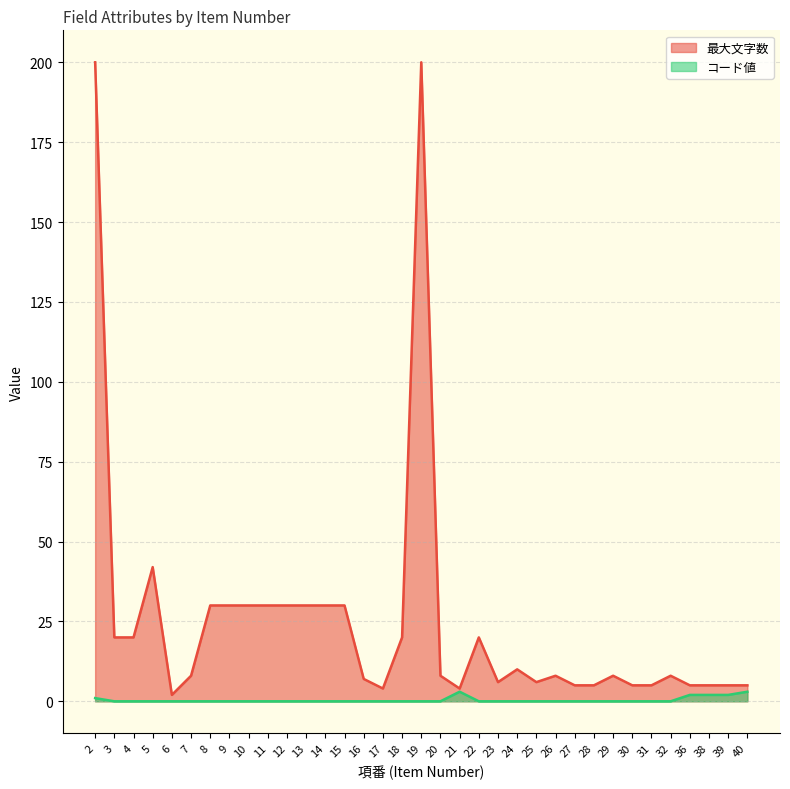

How many interior local peaks does the コード値 series have?

1